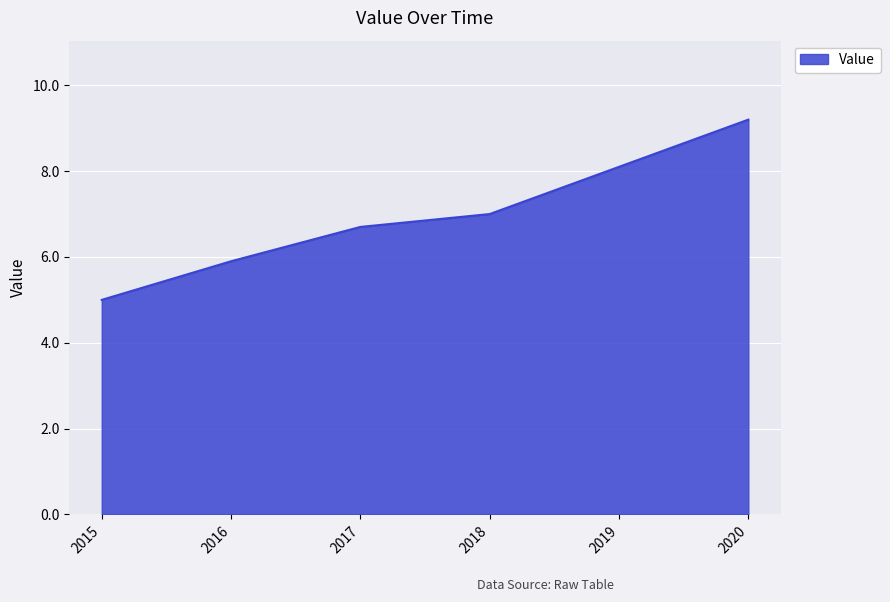

What is the maximum value shown in the chart?

9.2